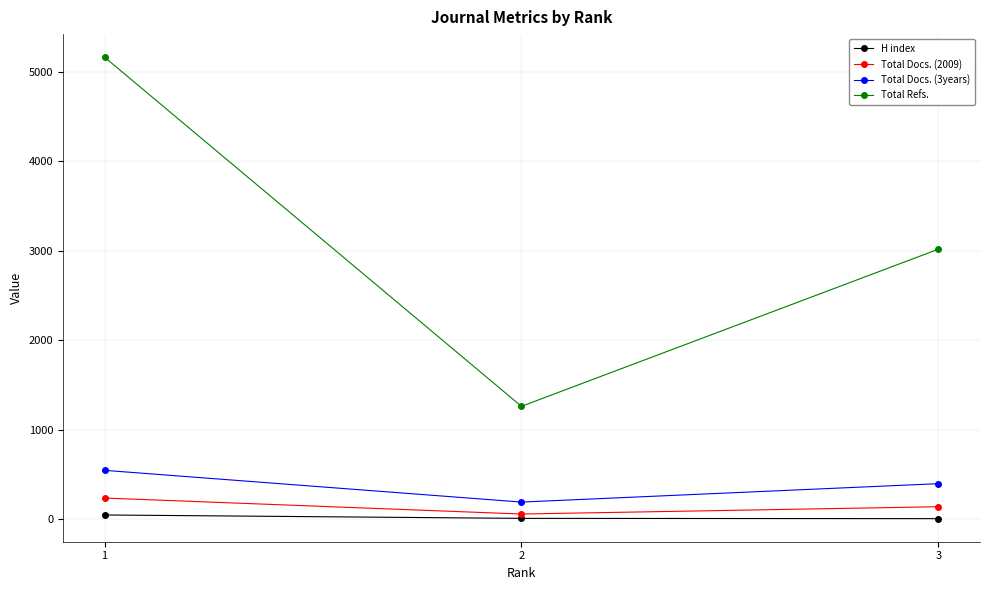

List the series in order of their peak value, lowest first.

H index, Total Docs. (2009), Total Docs. (3years), Total Refs.